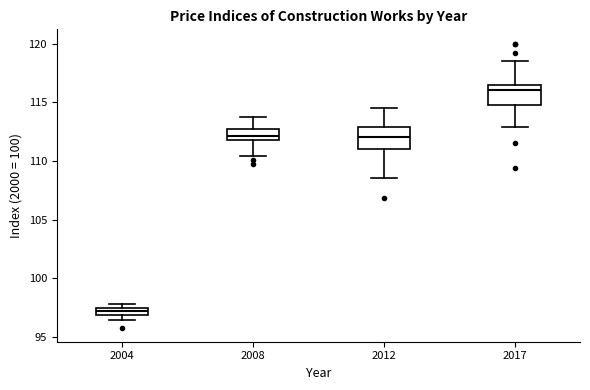

Where does the lower whisker of the box at x = 2008 end on the y-axis? The values are not printed on the chart, so give them approximately, as read against the axis.

110.5